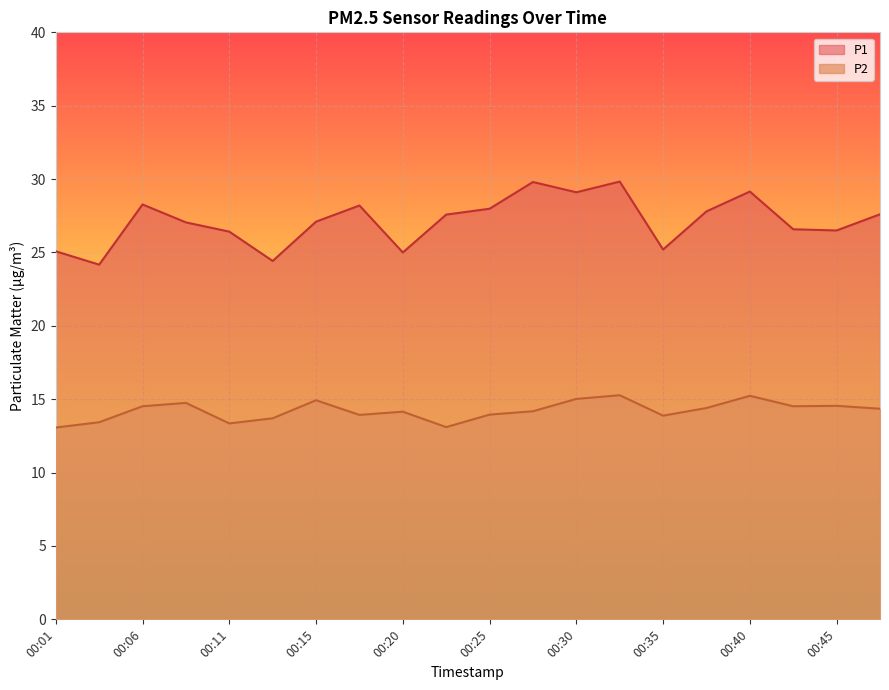

List the series in order of their peak value, highest first.

P1, P2